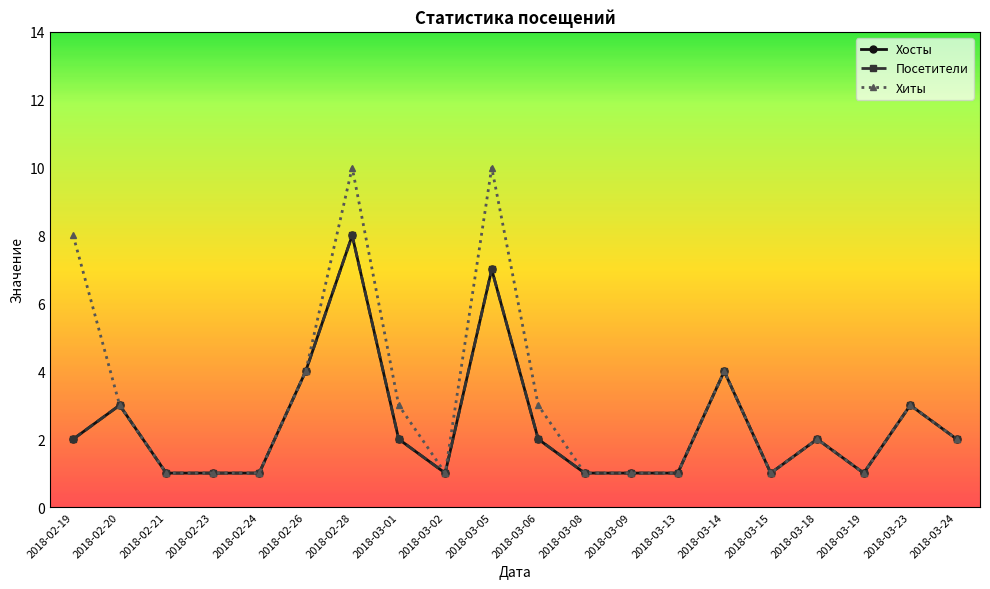

Where does the Хосты series first go above 2?

2018-02-20